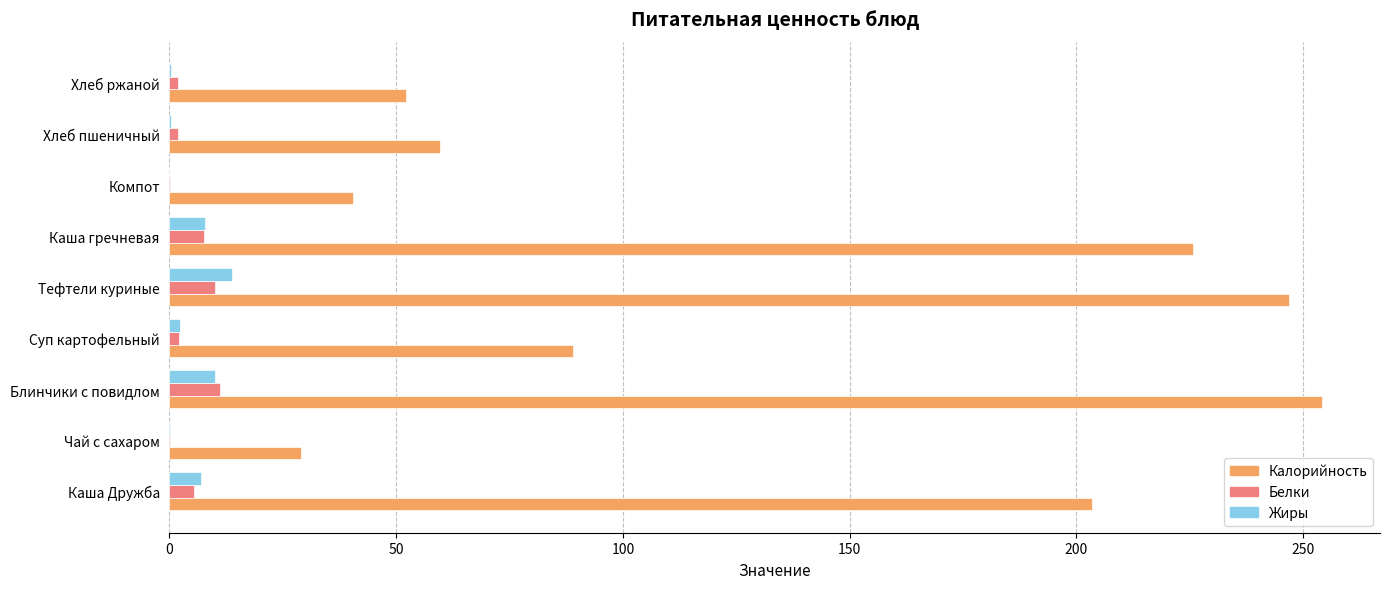

The Калорийность series shows 90.4 at Хлеб ржаной. True or false?

False